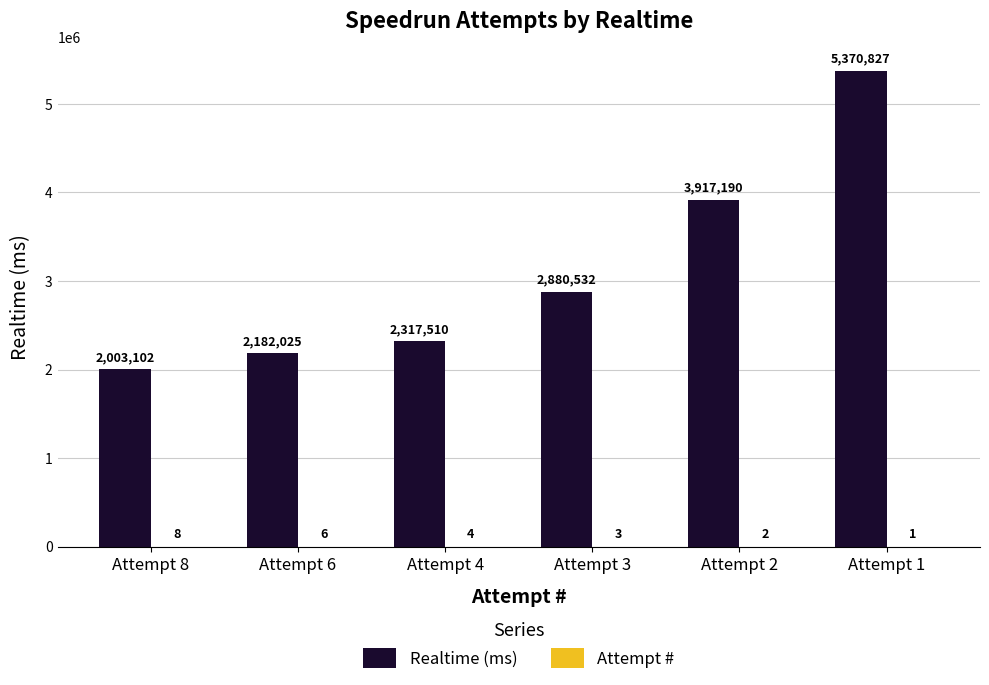

Between Attempt 4 and Attempt 1, which series saw the biggest shift?

Realtime (ms)